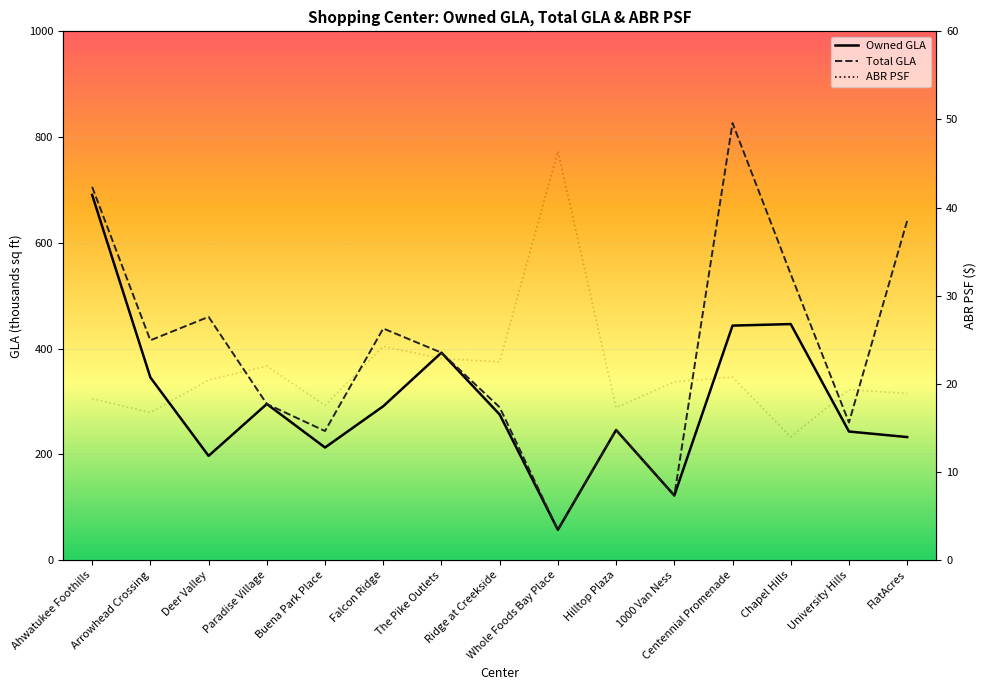

Which series has the largest range (max minus min)?

Total GLA